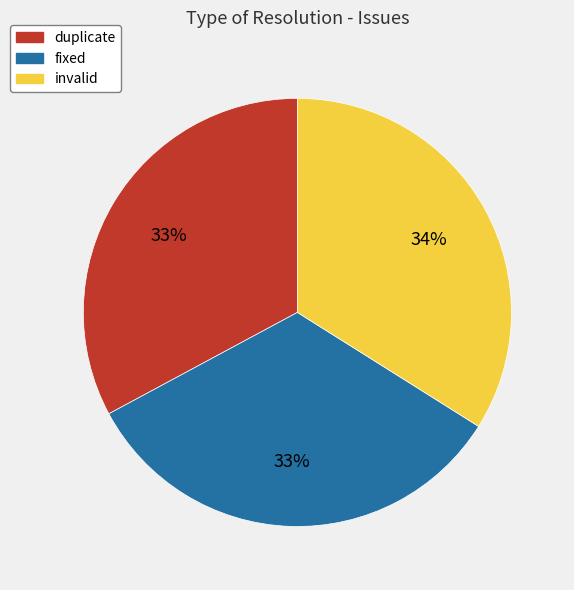

To the nearest percent, what portion does fixed represent?

33%